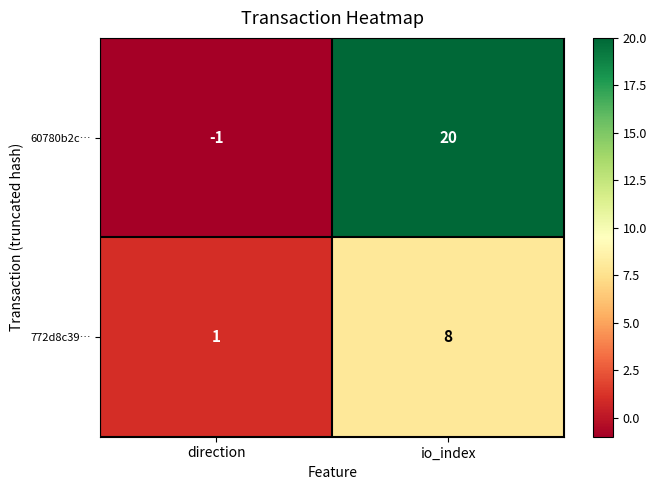

At which label is 772d8c39… closest to 4?

direction